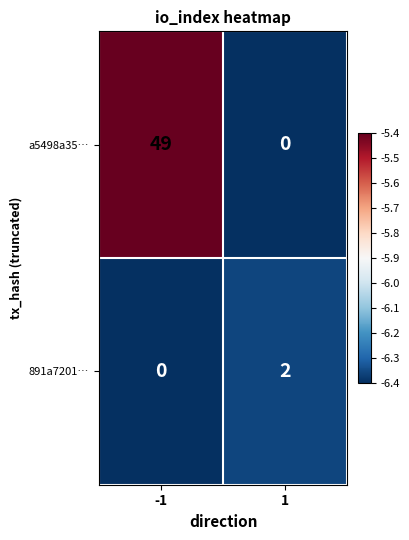

Which series has the largest total across all categories?

a5498a35…